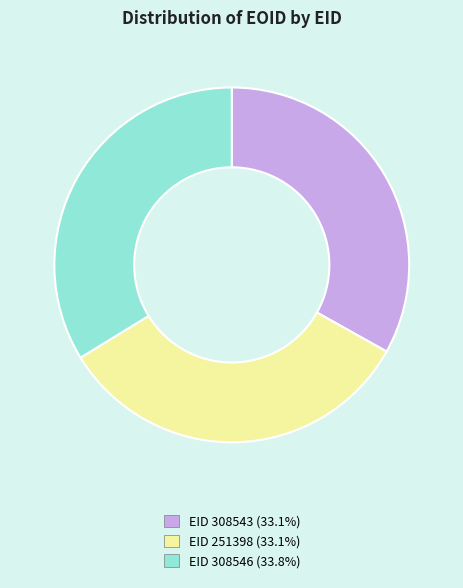

Does any single category account for the majority?

No